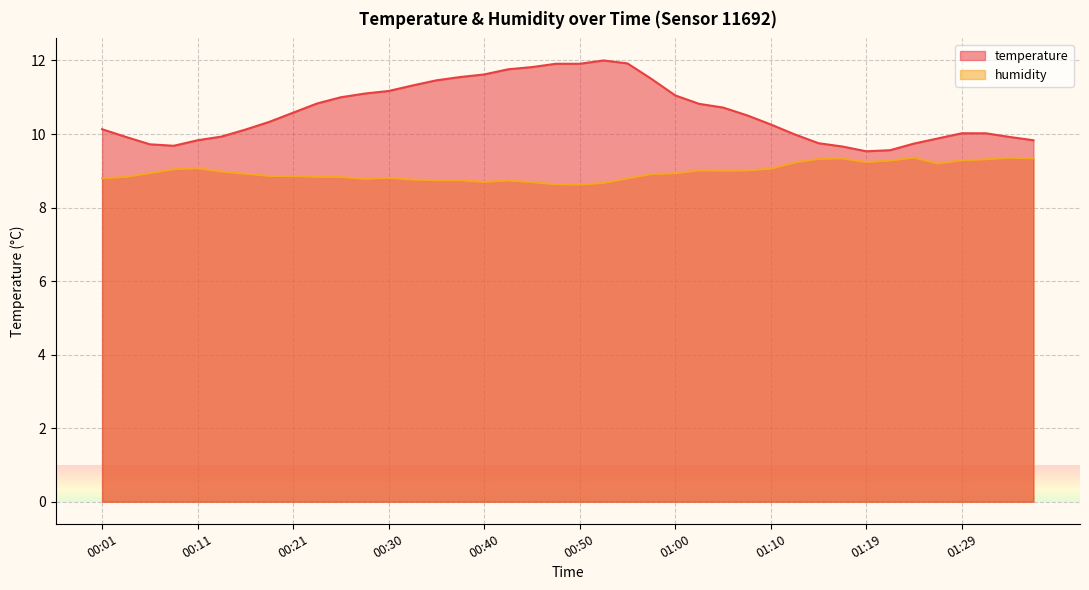

What is the label of the 34th point from the left?

01:22